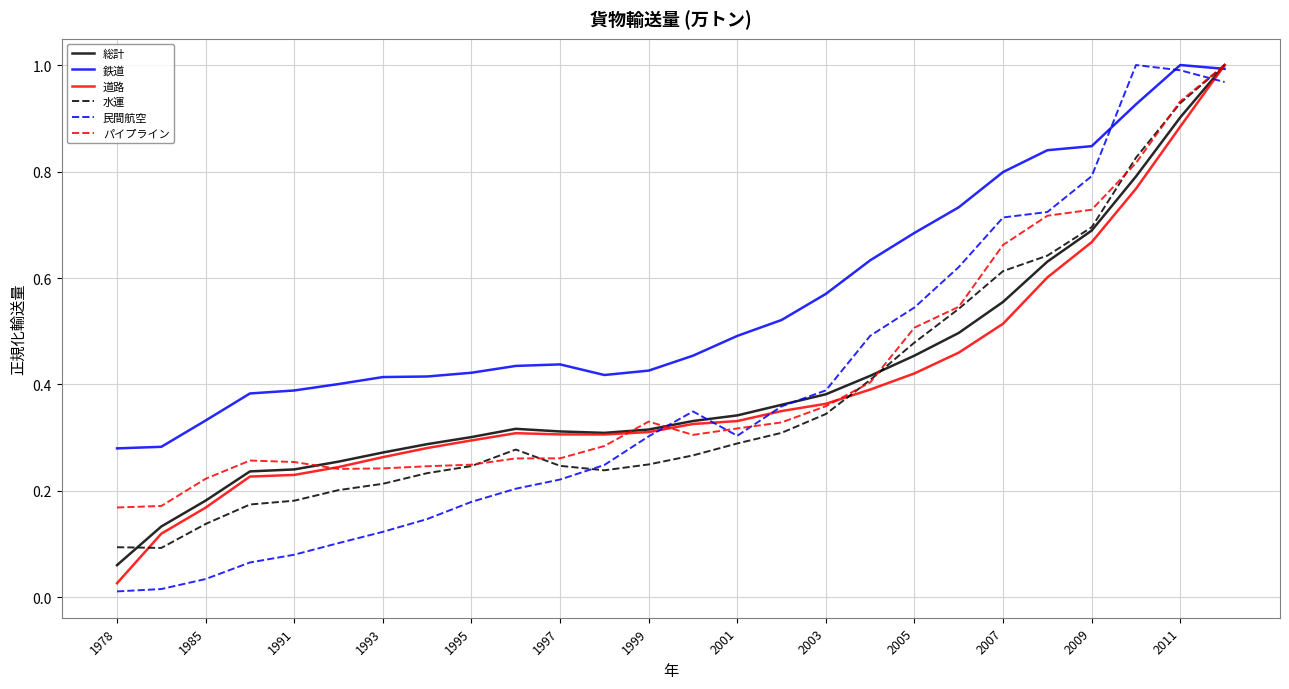

Which series has the widest spread of values?

民間航空